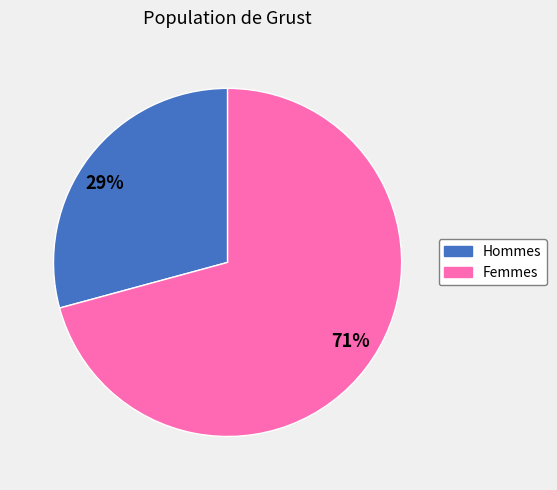

To the nearest percent, what portion does Femmes represent?

71%